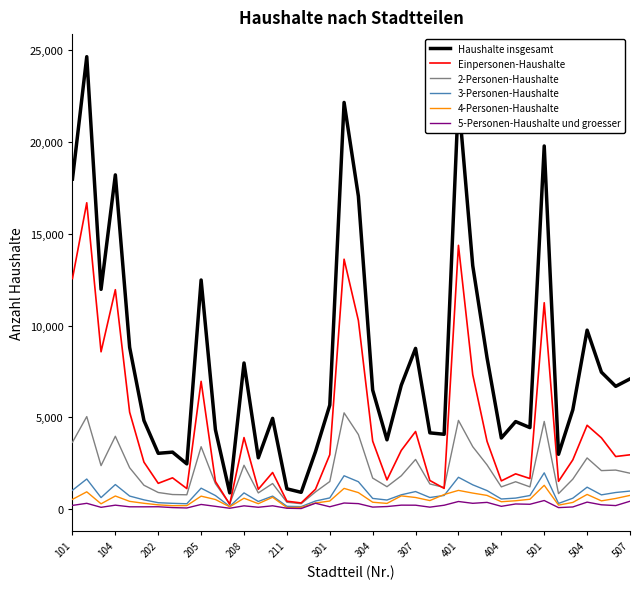

Does the chart have visible grid lines?

No